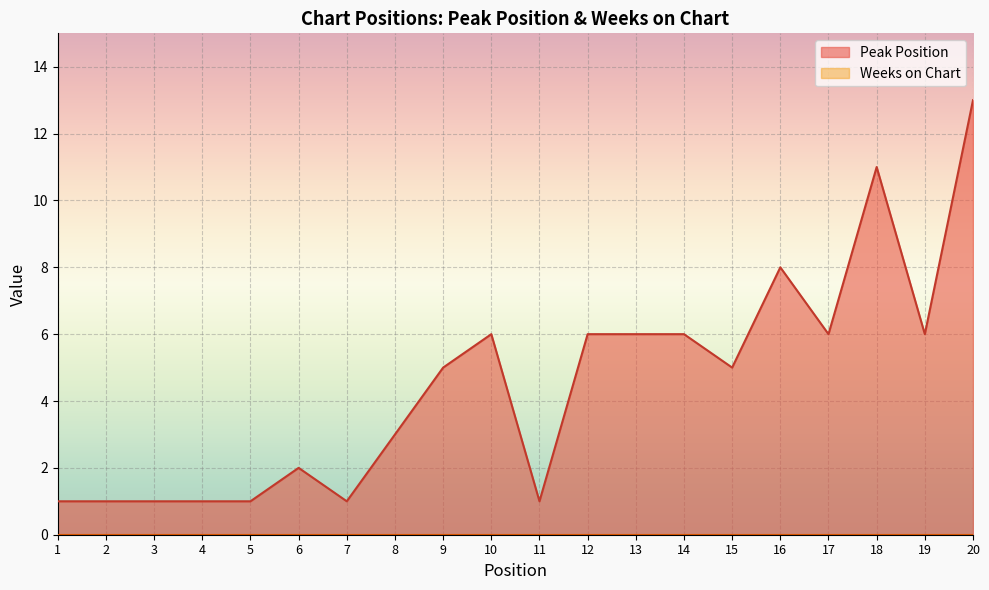

Approximately how many times larger is the value at 18 compared to 6?

5.5